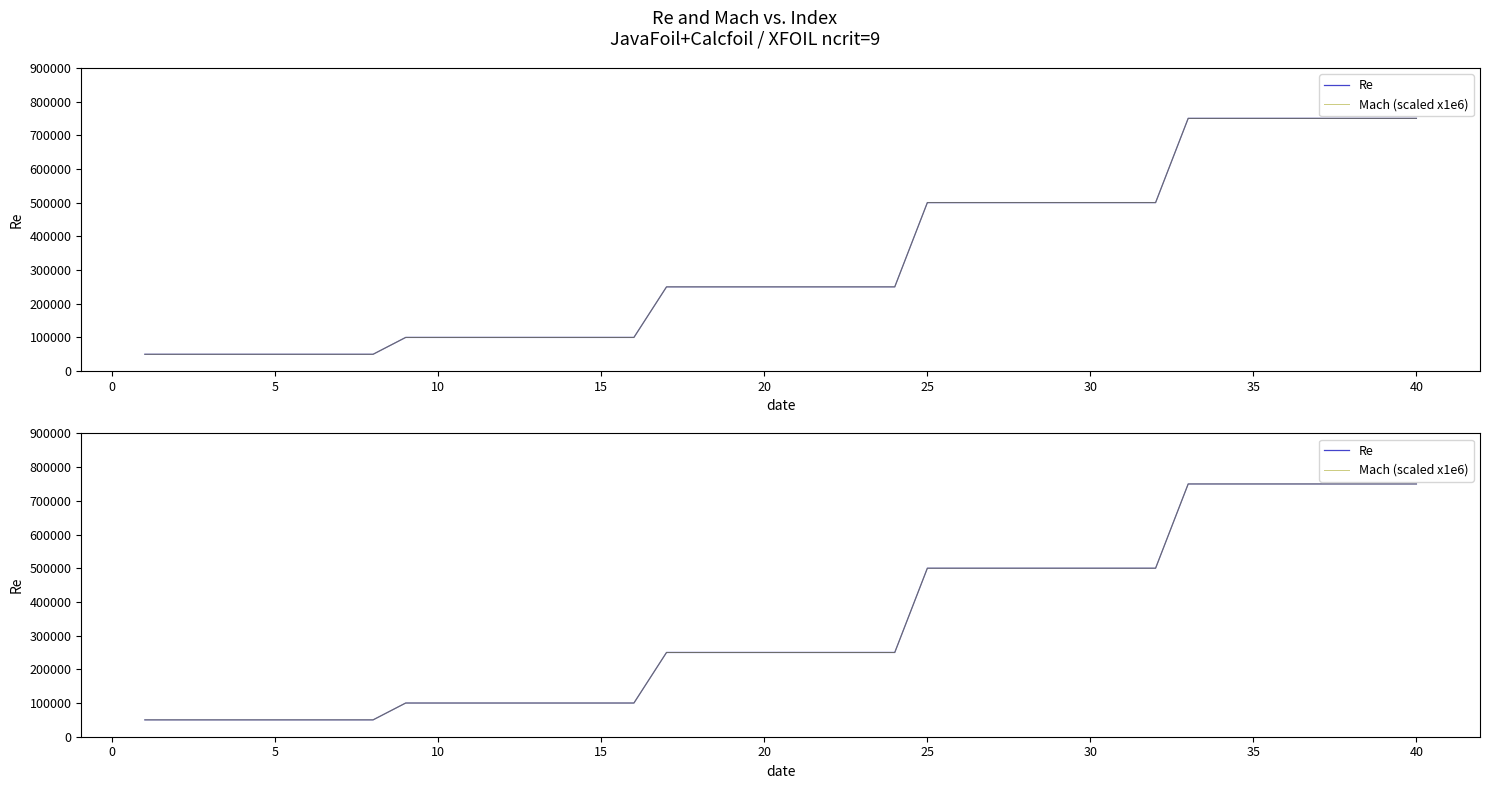

True or false: Re and Mach (scaled x1e6) cross at least once.

False